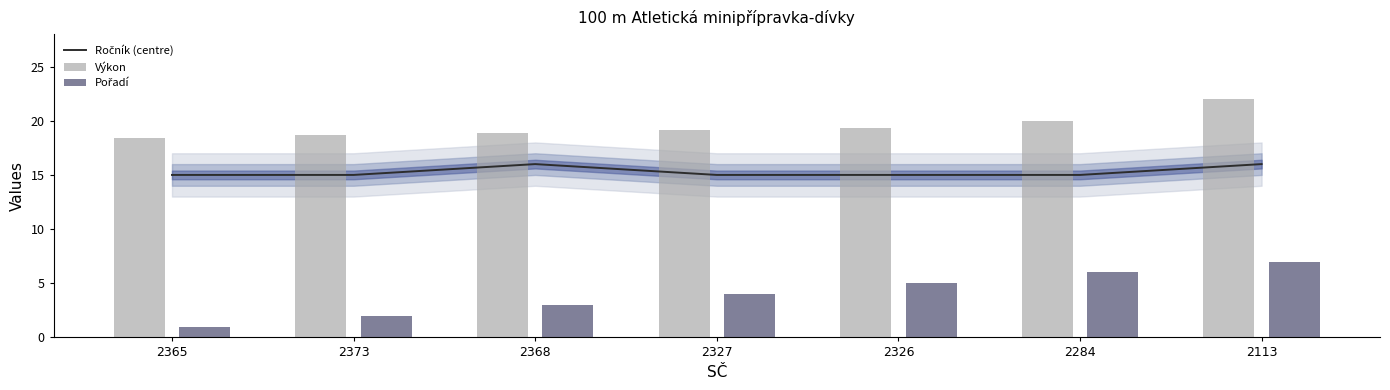

The Pořadí series shows 8.5 at 2326. True or false?

False